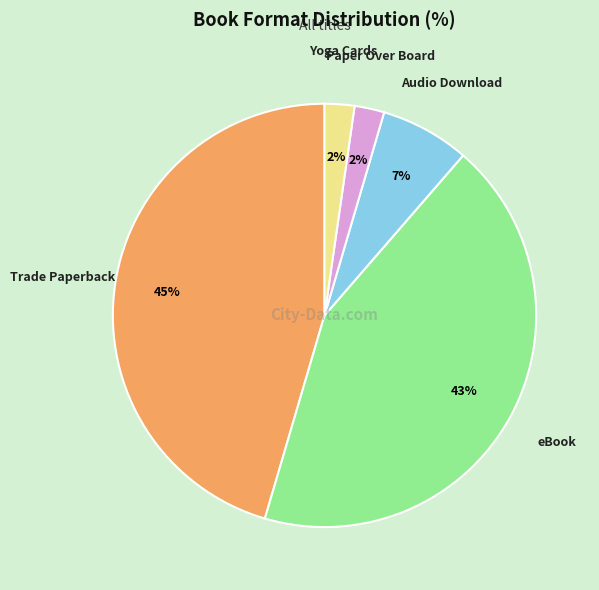

Is it true that Trade Paperback is 40% of the pie?

False